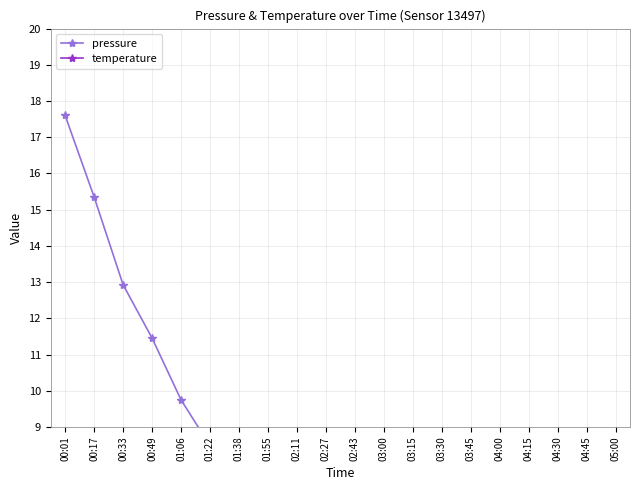

Reading left to right, extract all data points from this chart.

pressure: 17.6	15.4	12.9	11.5	9.8	8.5	6.0	6.4	6.9	5.6	3.7	2.0	1.0	0.5	1.5	3.0	4.0	5.0	4.5	3.5
temperature: 25.4	25.4	25.5	25.4	25.2	24.9	24.6	24.6	24.8	24.8	24.5	24.3	24.1	23.9	23.8	23.7	23.6	23.6	23.5	23.4